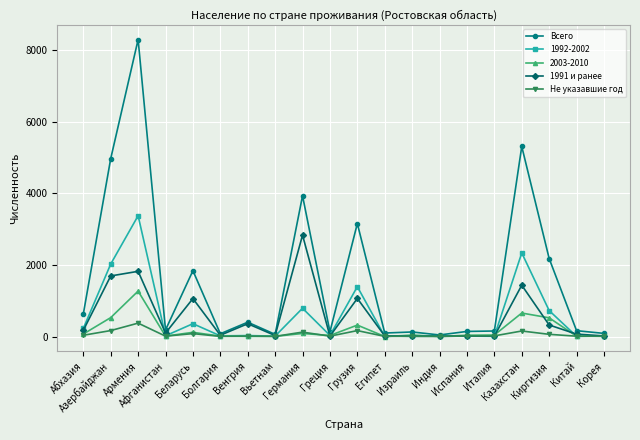

Which series has the widest spread of values?

Всего